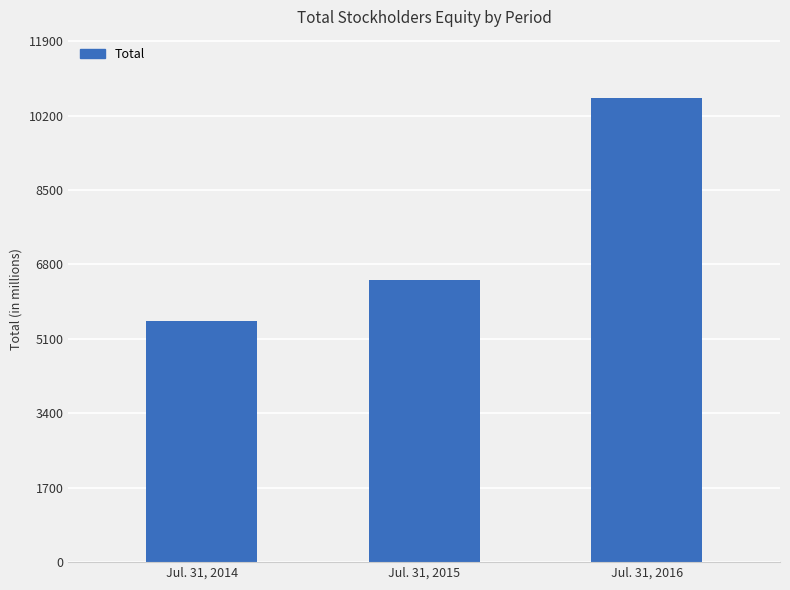

The value at Jul. 31, 2014 is 5502. True or false?

True